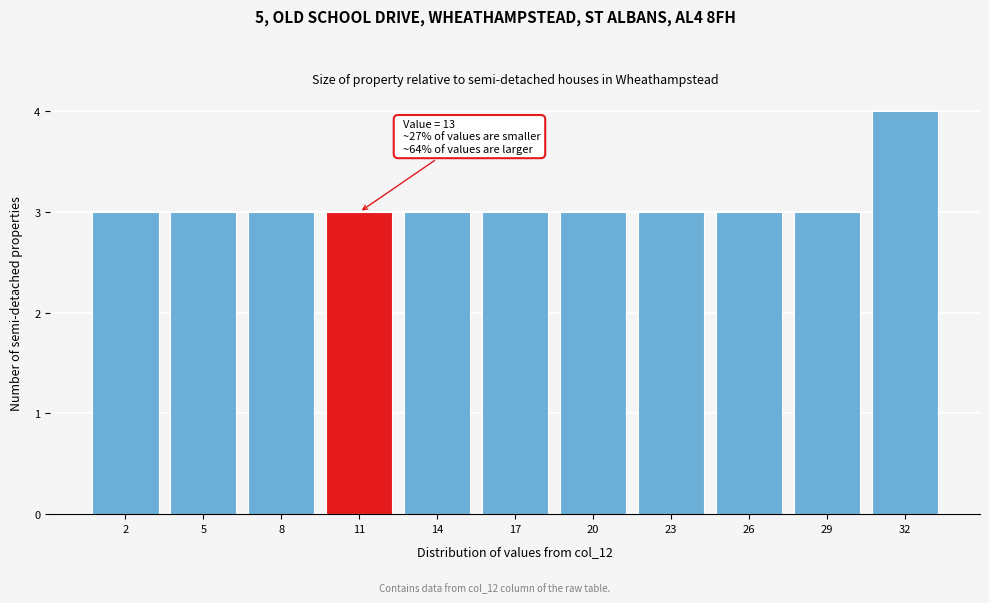

Reading right to left, what are all the values shown in this chart?

4	3	3	3	3	3	3	3	3	3	3